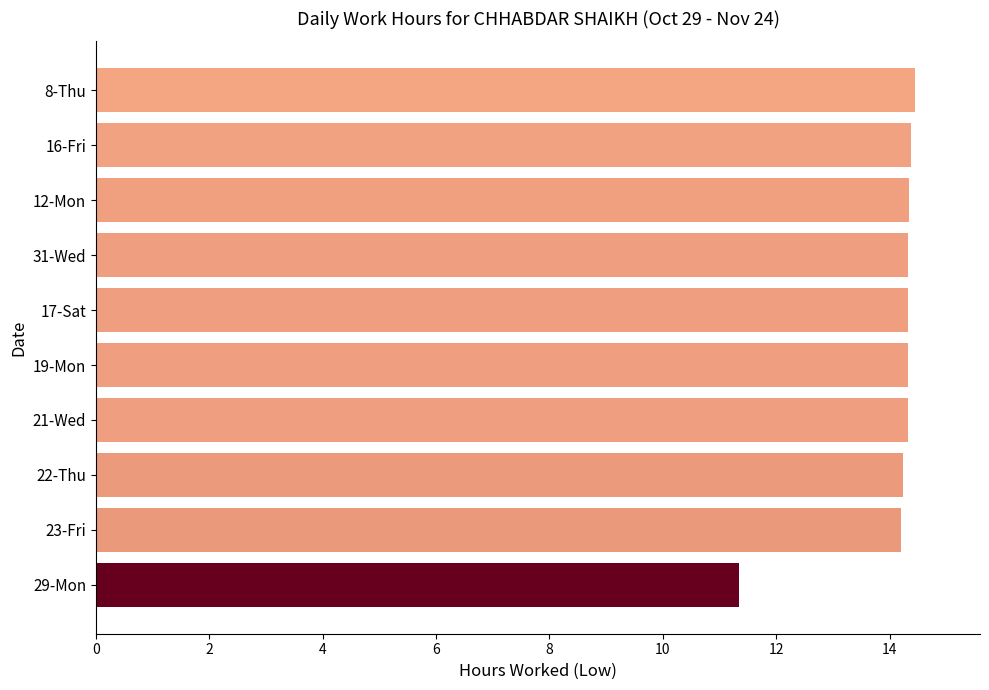

What is the value of the 4th bar from the top?

14.3